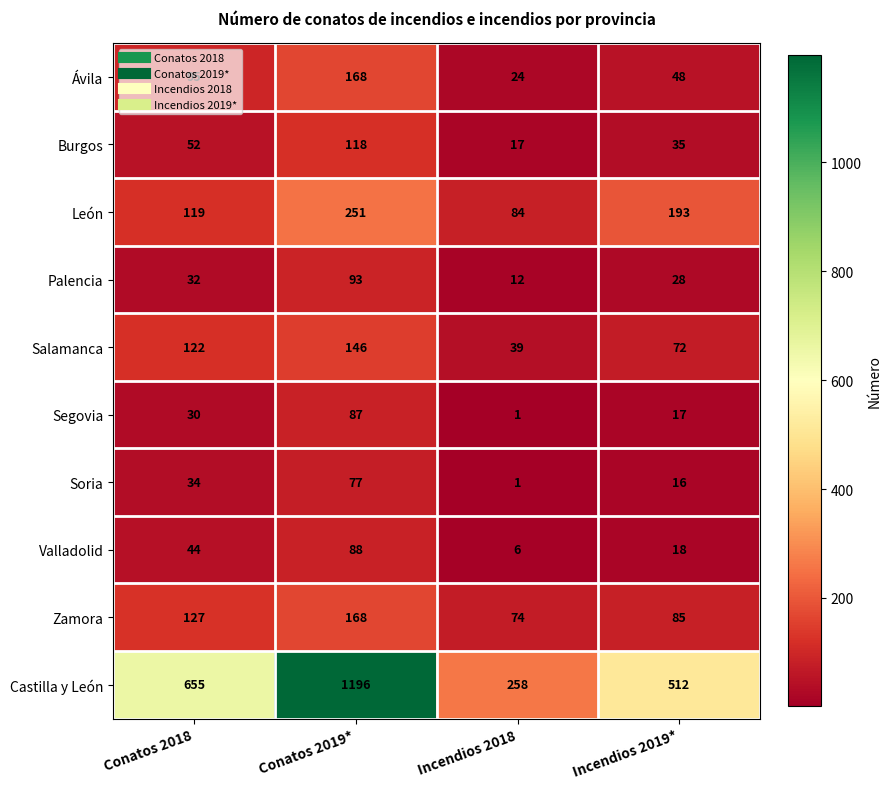

At how many categories does at least one series exceed 795?

1